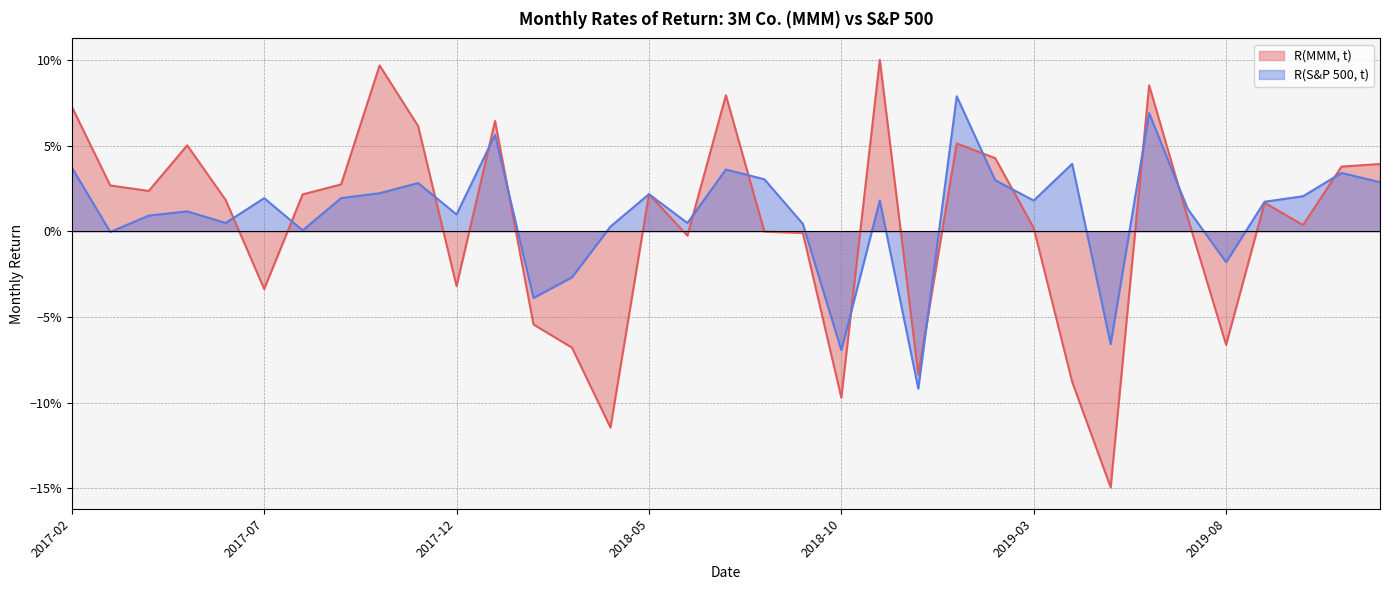

Reading right to left, extract all data points from this chart.

R(MMM, t): 2019-12=0.0	2019-11=0.0	2019-10=0.0	2019-09=0.0	2019-08=-0.1	2019-07=0.0	2019-06=0.1	2019-05=-0.1	2019-04=-0.1	2019-03=0.0	2019-02=0.0	2019-01=0.1	2018-12=-0.1	2018-11=0.1	2018-10=-0.1	2018-09=-0.0	2018-08=-0.0	2018-07=0.1	2018-06=-0.0	2018-05=0.0	2018-04=-0.1	2018-03=-0.1	2018-02=-0.1	2018-01=0.1	2017-12=-0.0	2017-11=0.1	2017-10=0.1	2017-09=0.0	2017-08=0.0	2017-07=-0.0	2017-06=0.0	2017-05=0.1	2017-04=0.0	2017-03=0.0	2017-02=0.1
R(S&P 500, t): 2019-12=0.0	2019-11=0.0	2019-10=0.0	2019-09=0.0	2019-08=-0.0	2019-07=0.0	2019-06=0.1	2019-05=-0.1	2019-04=0.0	2019-03=0.0	2019-02=0.0	2019-01=0.1	2018-12=-0.1	2018-11=0.0	2018-10=-0.1	2018-09=0.0	2018-08=0.0	2018-07=0.0	2018-06=0.0	2018-05=0.0	2018-04=0.0	2018-03=-0.0	2018-02=-0.0	2018-01=0.1	2017-12=0.0	2017-11=0.0	2017-10=0.0	2017-09=0.0	2017-08=0.0	2017-07=0.0	2017-06=0.0	2017-05=0.0	2017-04=0.0	2017-03=-0.0	2017-02=0.0